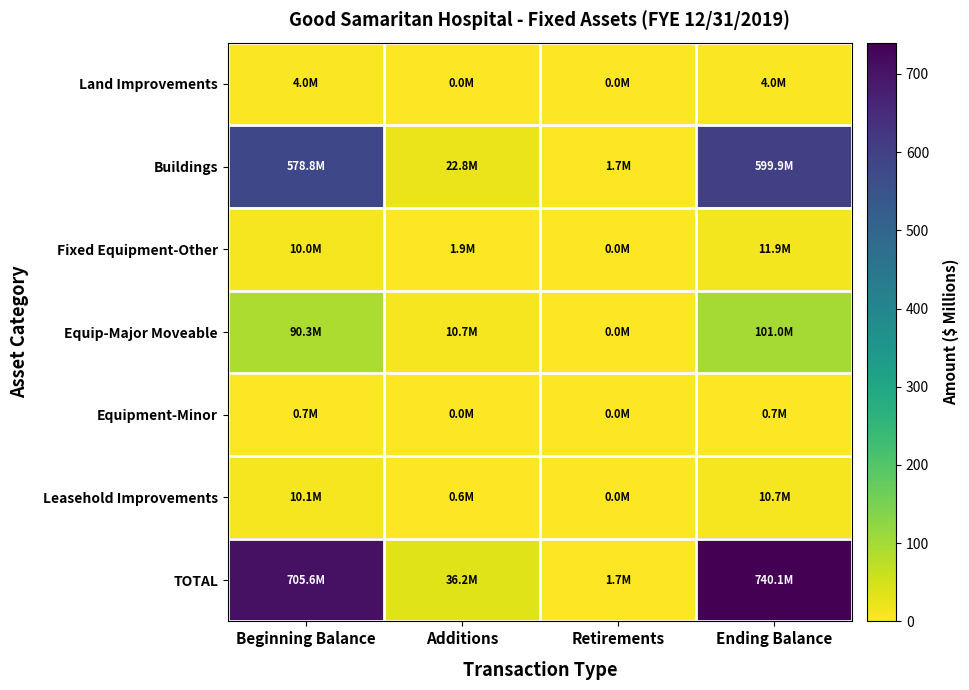

Between Beginning Balance and Retirements, which is larger?

Beginning Balance